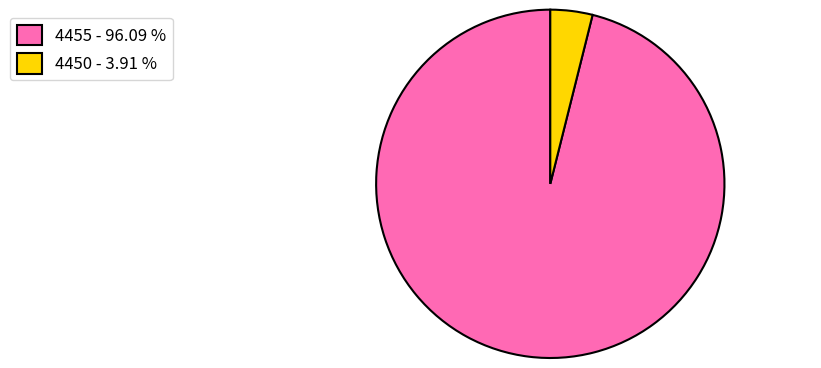

How many segments does this pie chart have?

2